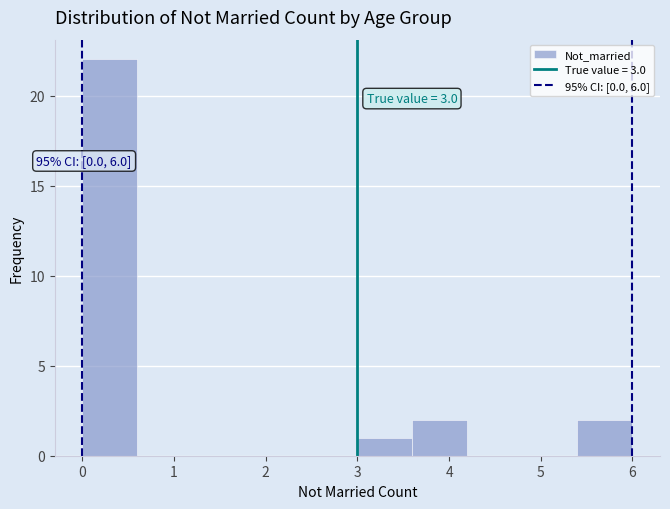

Over which range of the x-axis is the bar tallest?

0.0 to 0.6